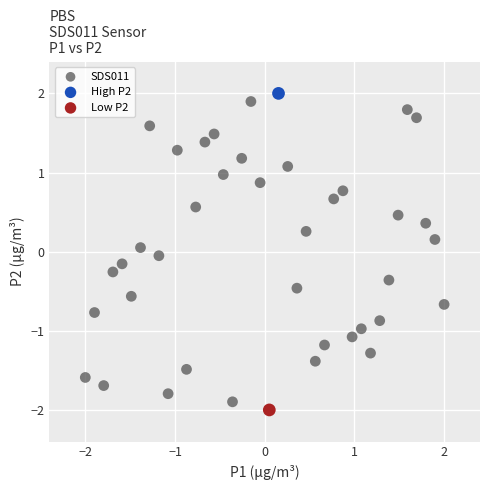

What are all the series names shown in the legend?

SDS011, High P2, Low P2